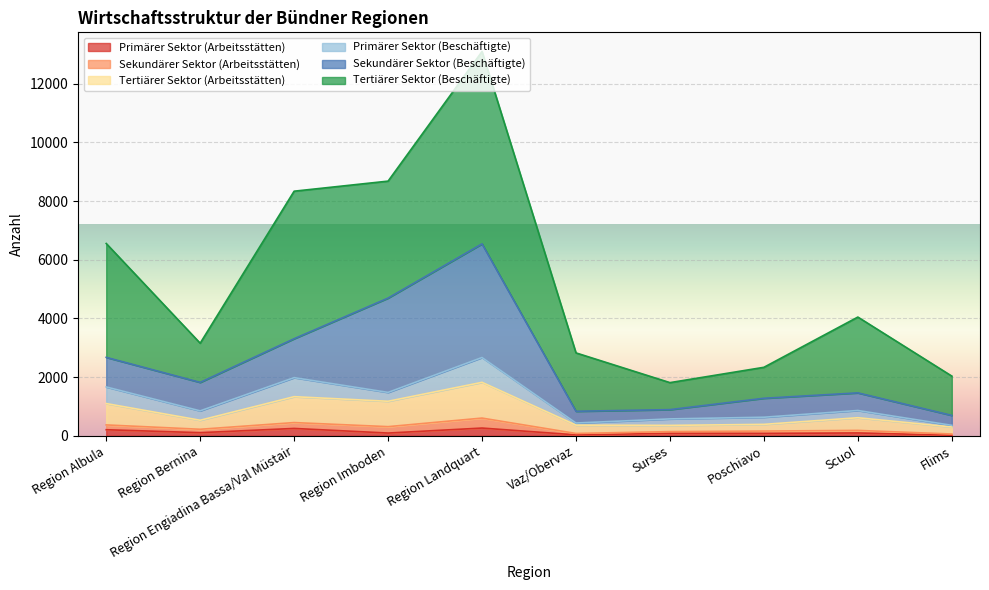

True or false: Primärer Sektor (Beschäftigte) has more than 1 interior local peaks.

True